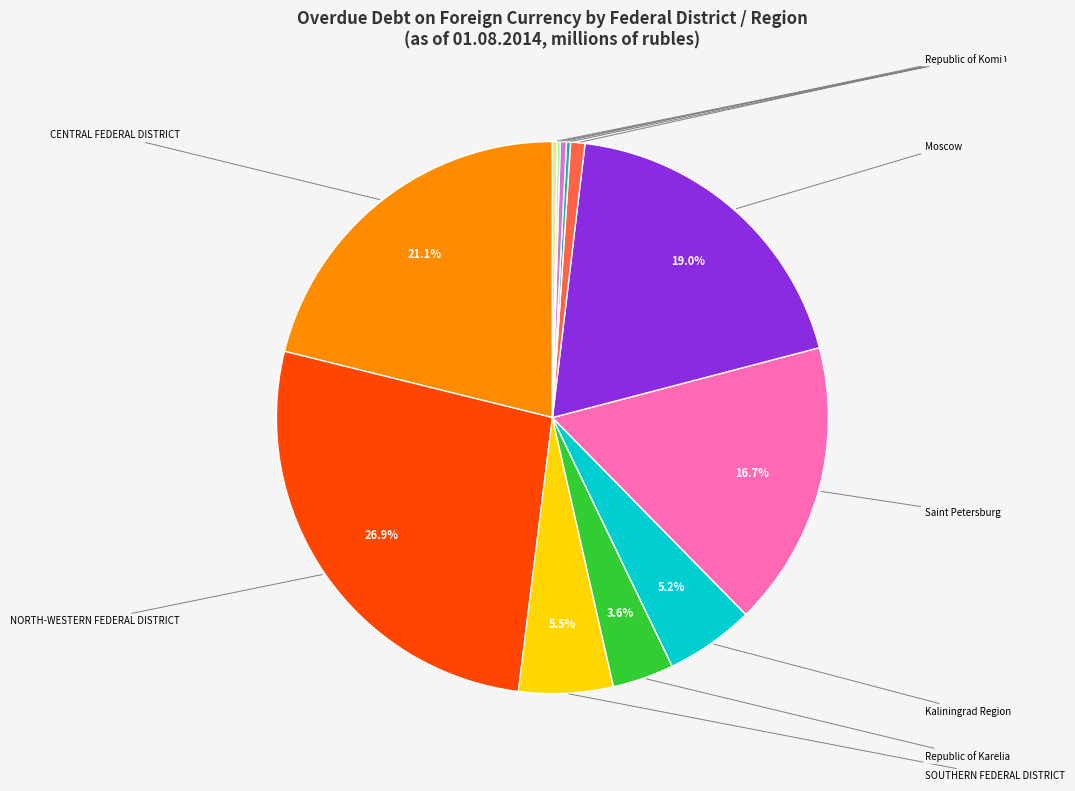

Is there any slice that represents more than half of the pie?

No